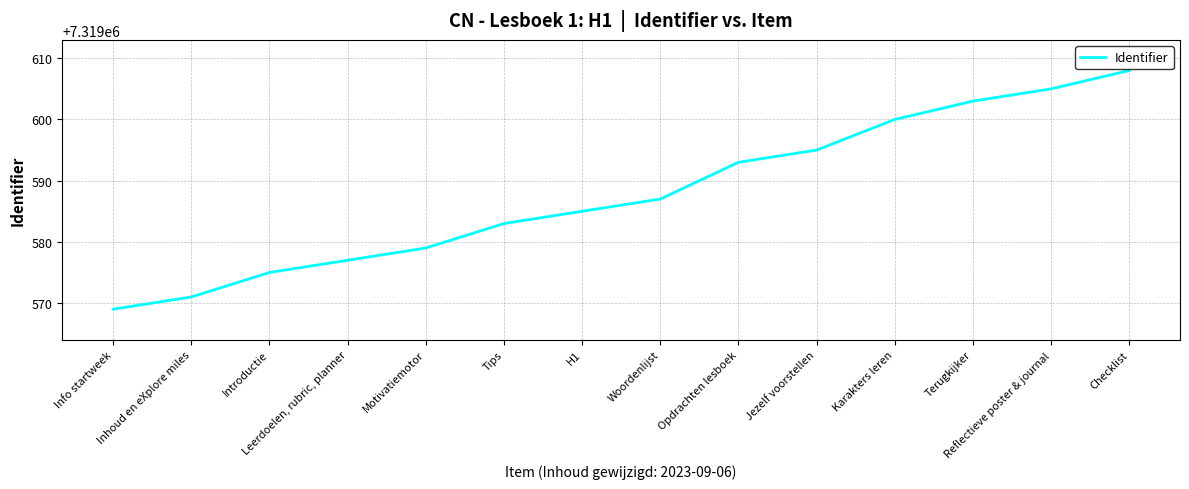

Read the value at Karakters leren.

7319600